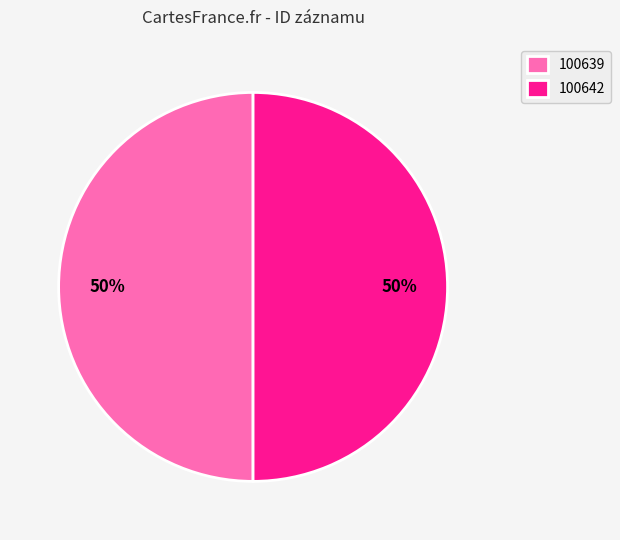

How many segments does this pie chart have?

2